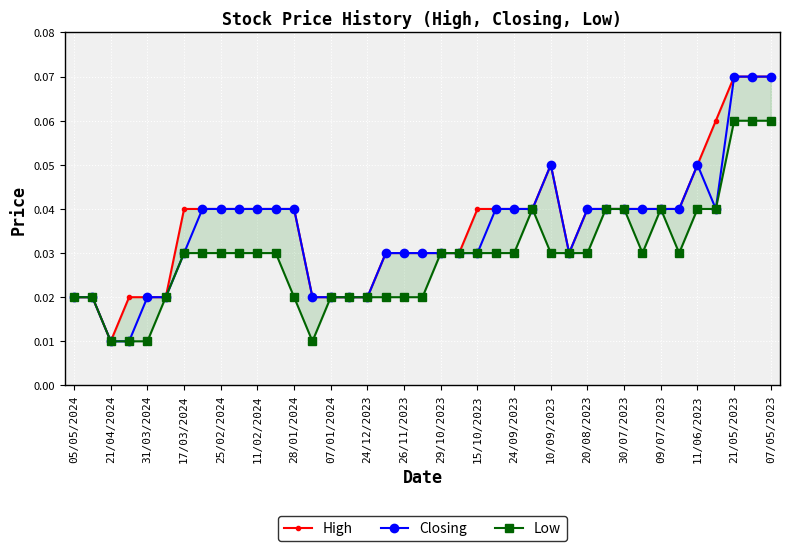

True or false: Low and Closing intersect in this chart.

False